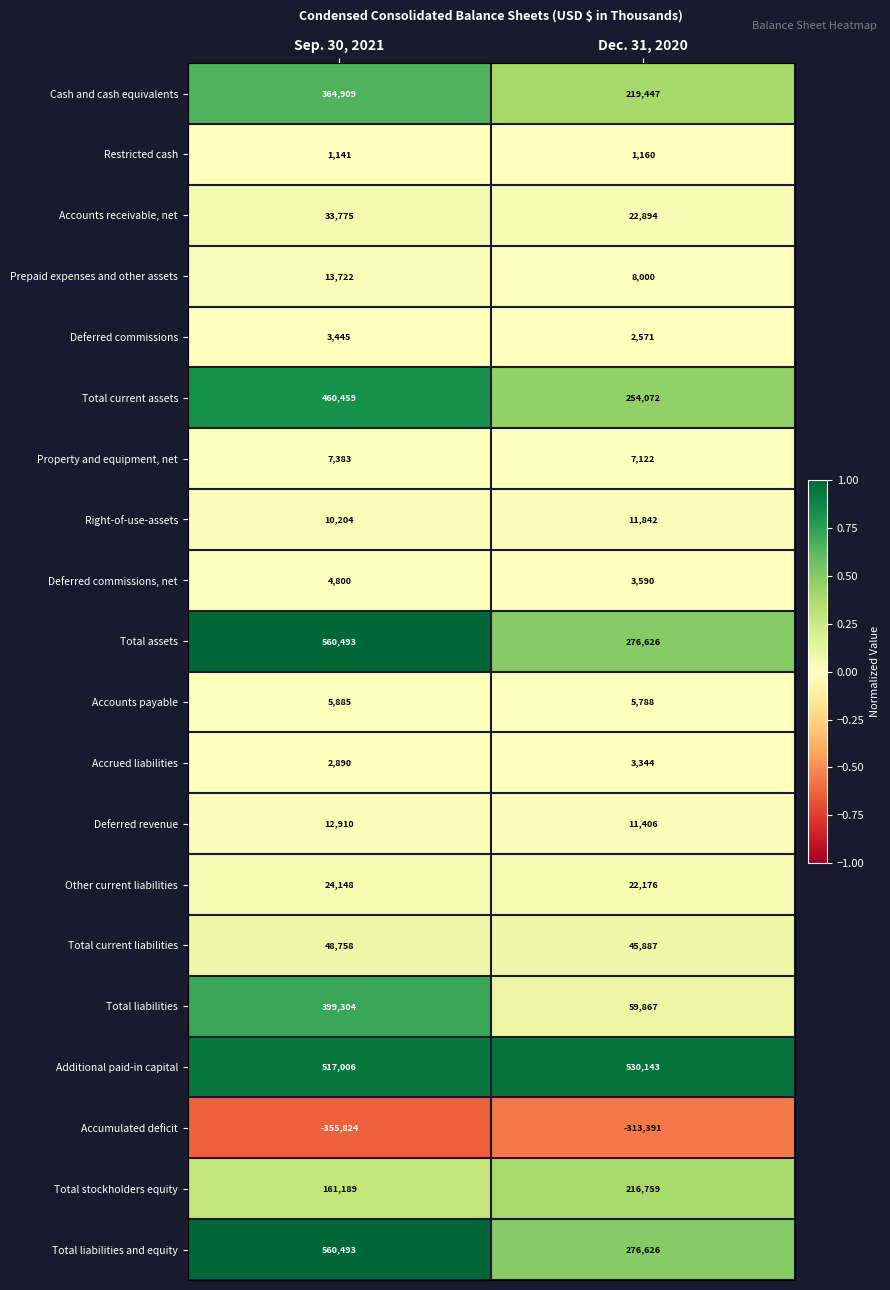

What is the total value across all series at Dec. 31, 2020?

1665929